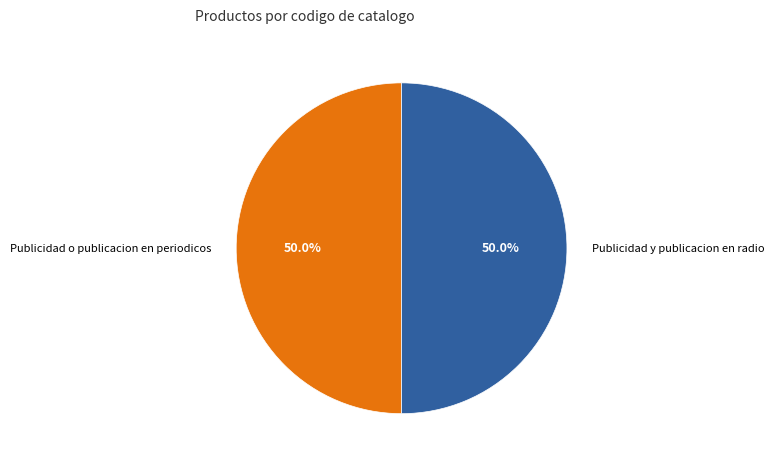

How many segments does this pie chart have?

2